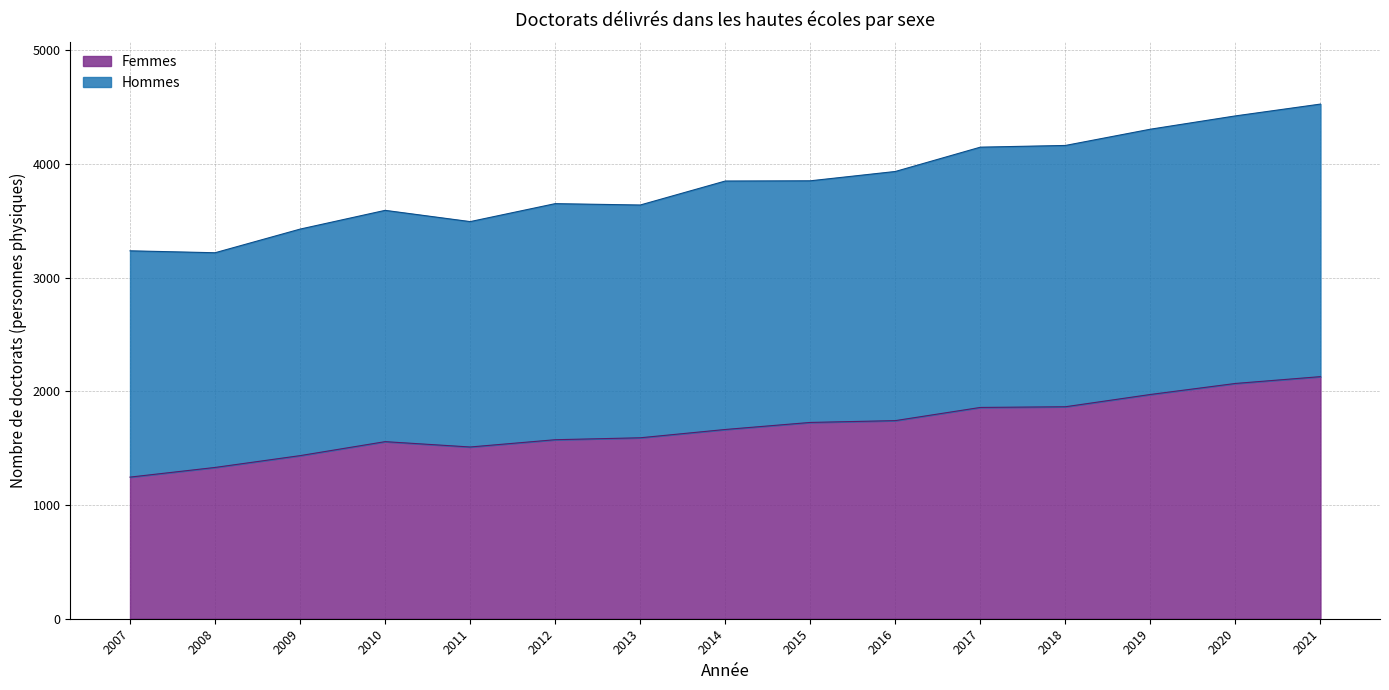

Is it true that Femmes equals 1665 at 2014?

True